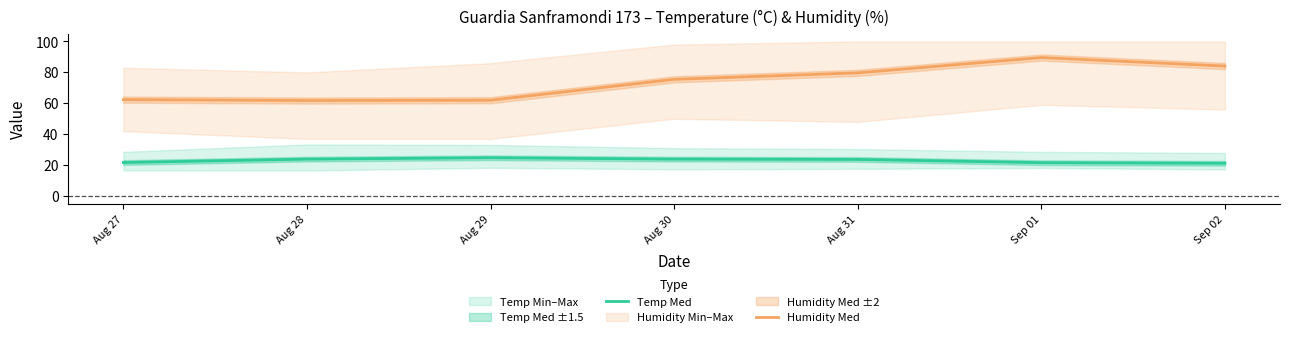

Which category has the lowest value in the Temp Med series?

Sep 02